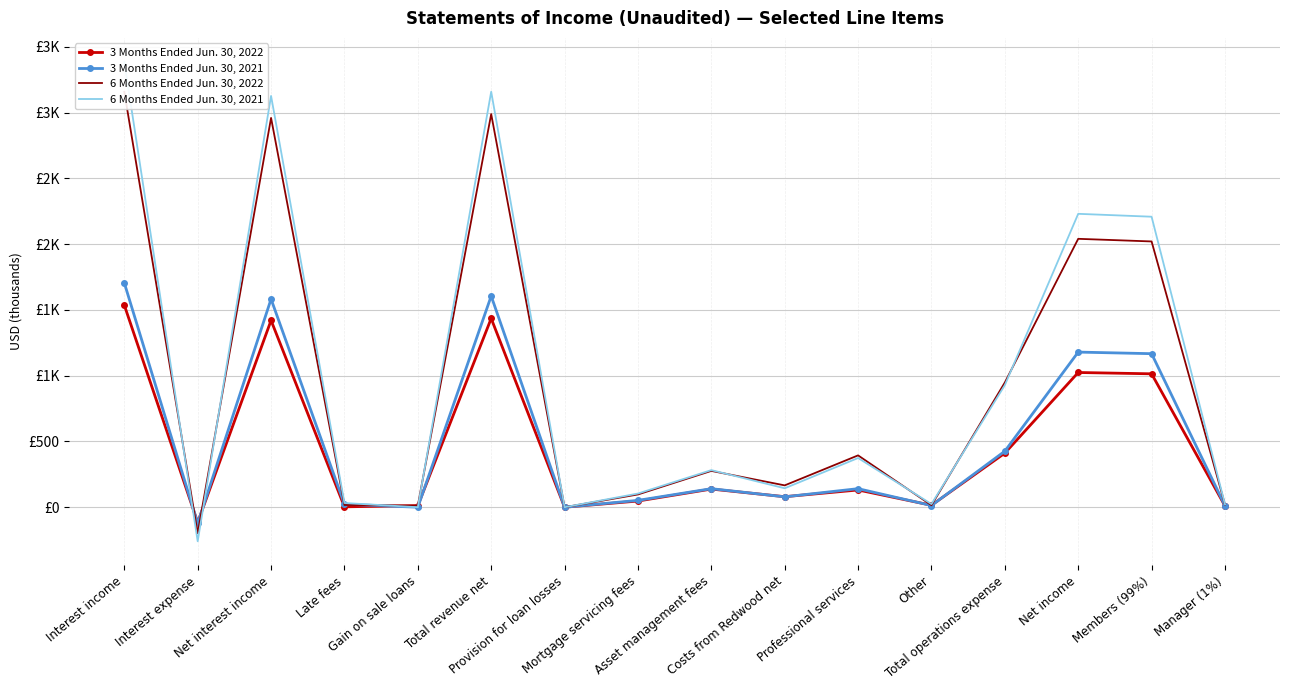

The value of 3 Months Ended Jun. 30, 2022 at Total revenue net is 1435. True or false?

True